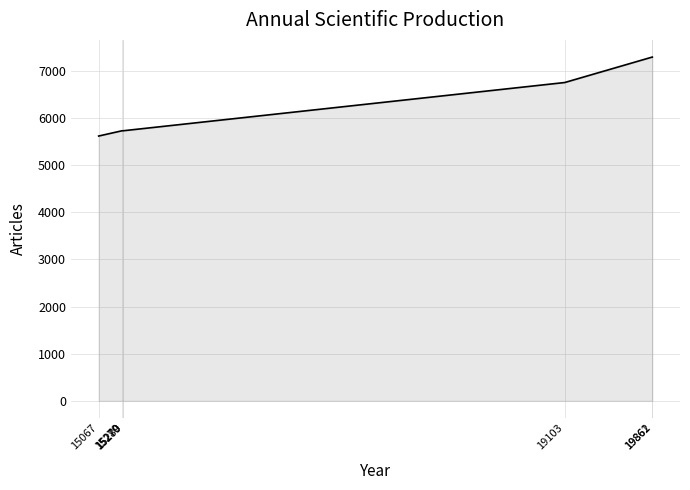

What is the maximum value shown in the chart?

7293